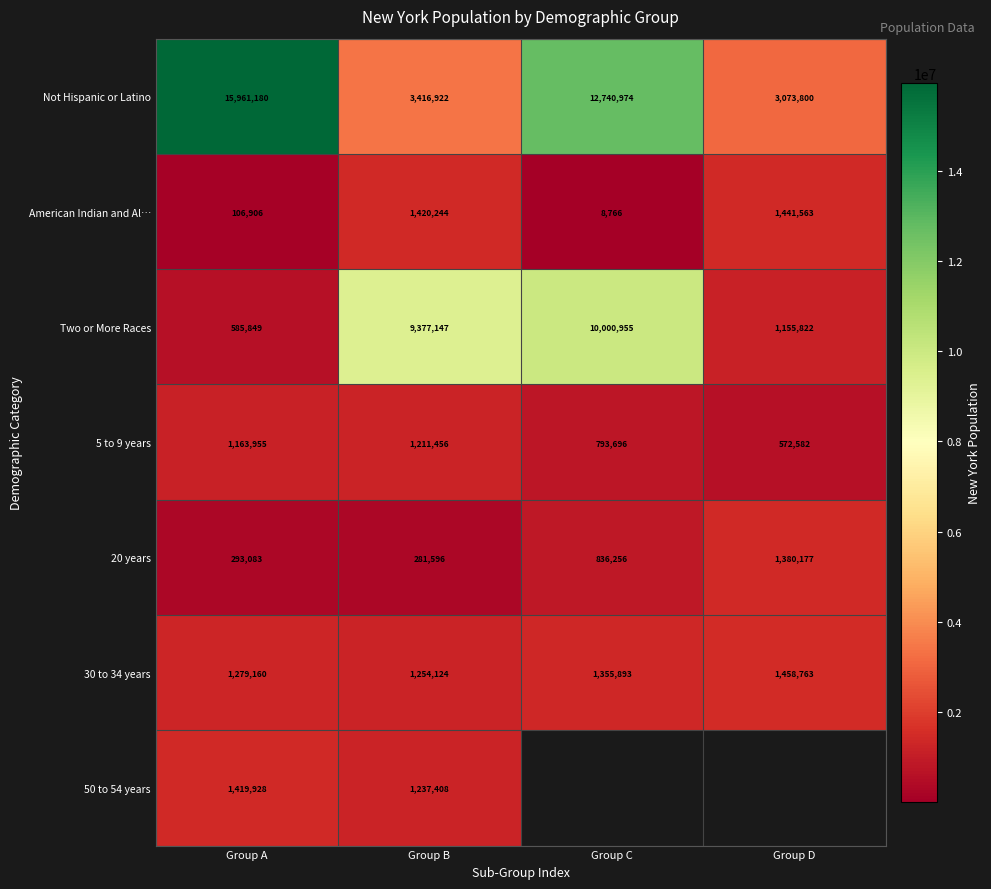

How many distinct data groups are displayed?

7